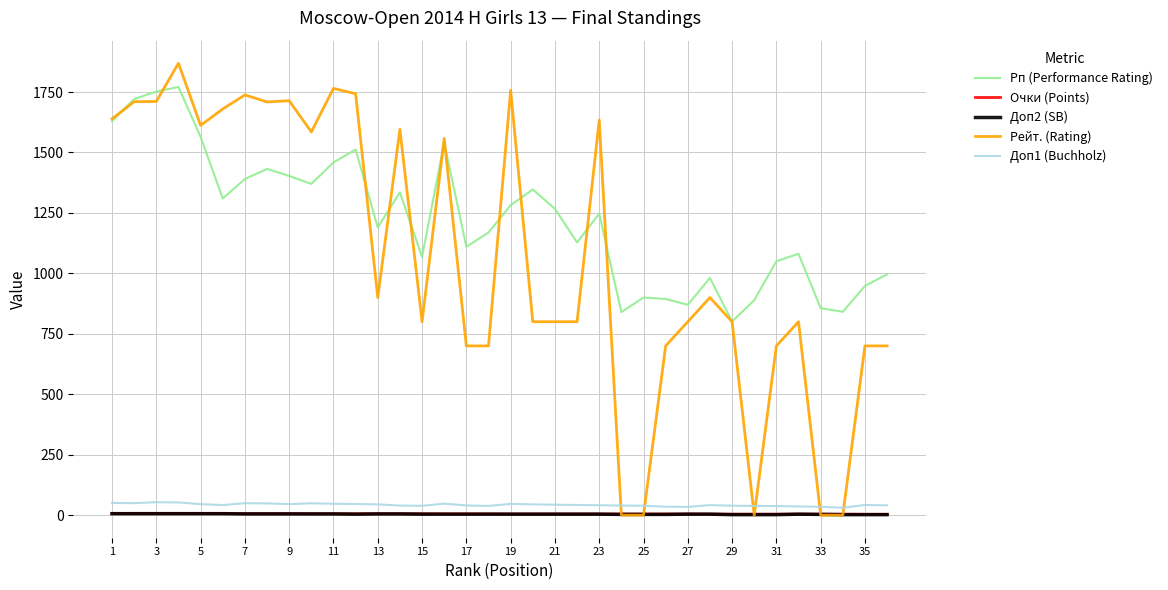

Which series ends up on top after the final intersection of Рп (Performance Rating) and Рейт. (Rating)?

Рп (Performance Rating)